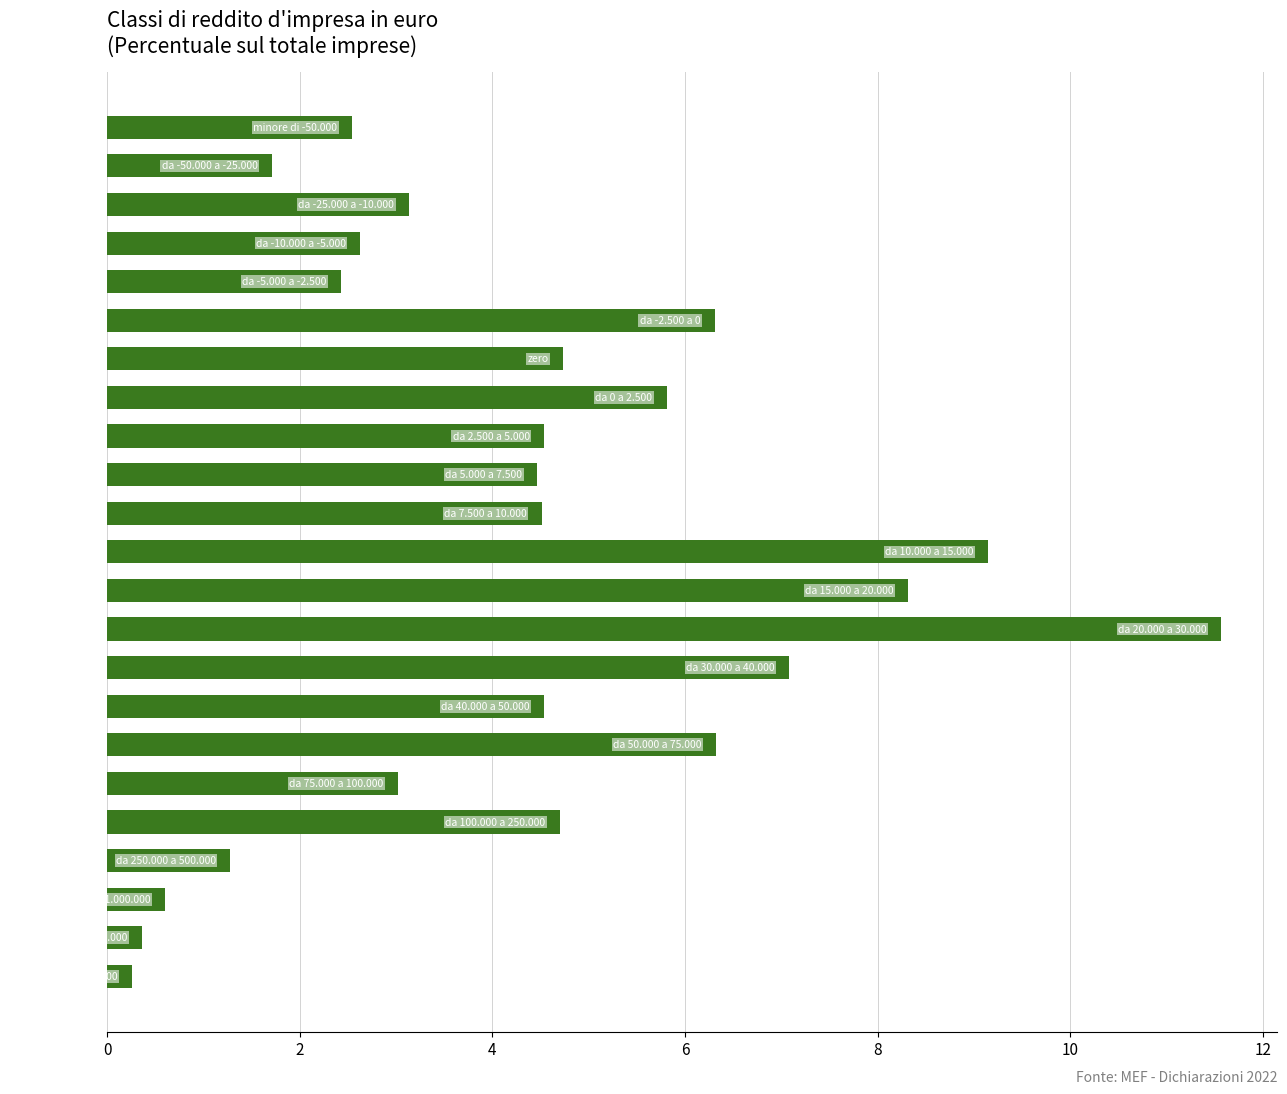

What is the value of the 11th bar from the top?

4.5